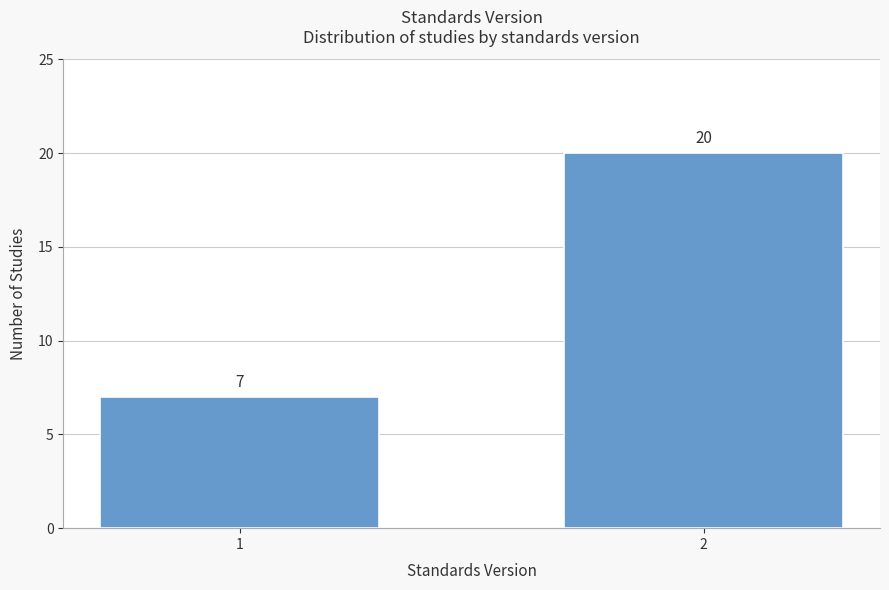

Reading left to right, extract all data points from this chart.

7	20